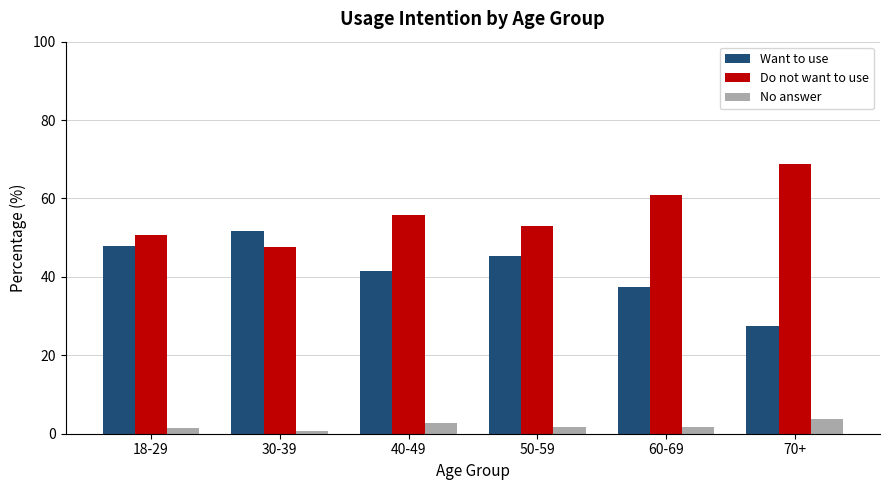

What is the sum of all No answer values?

11.8